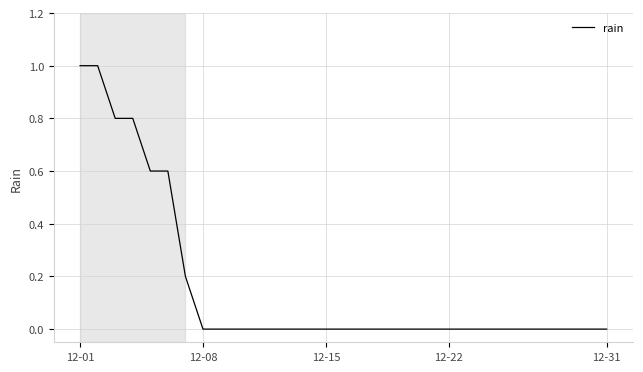

What is the difference between the maximum and minimum values?

1.0